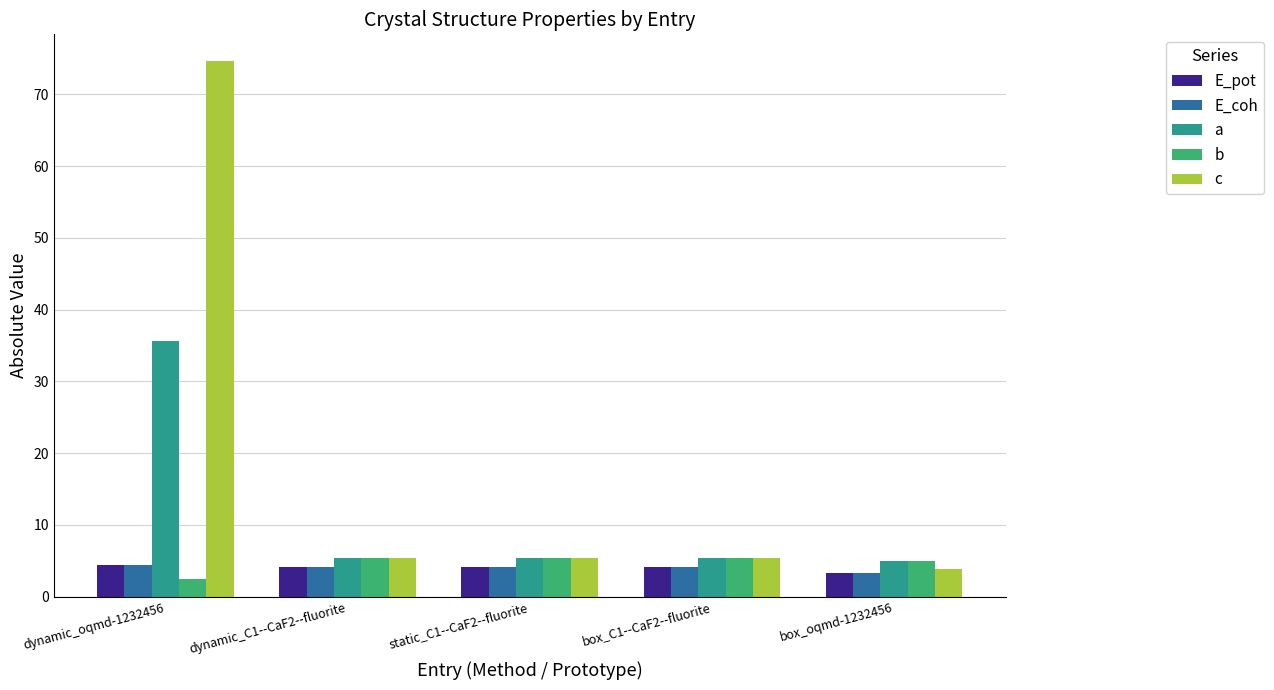

What is the average value of the b series?

4.7